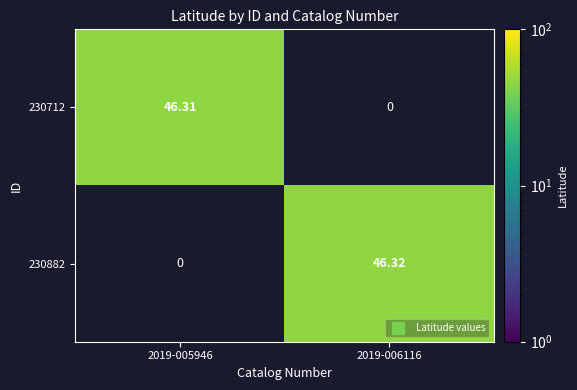

At how many categories does at least one series exceed 46?

2